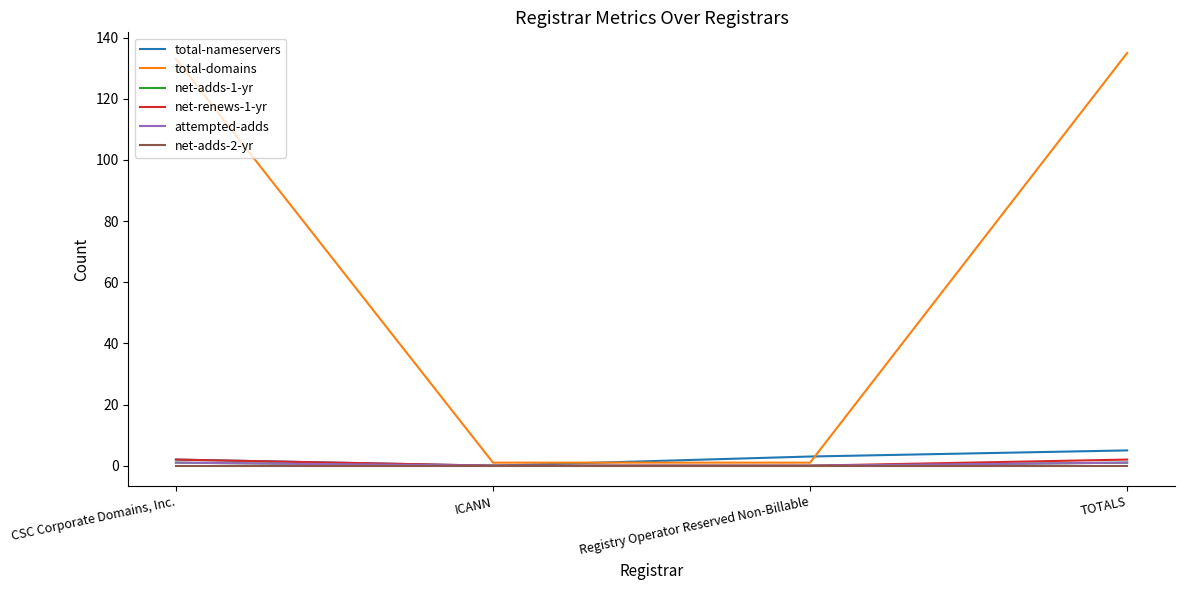

How many net-renews-1-yr values are between 0 and 2?

4